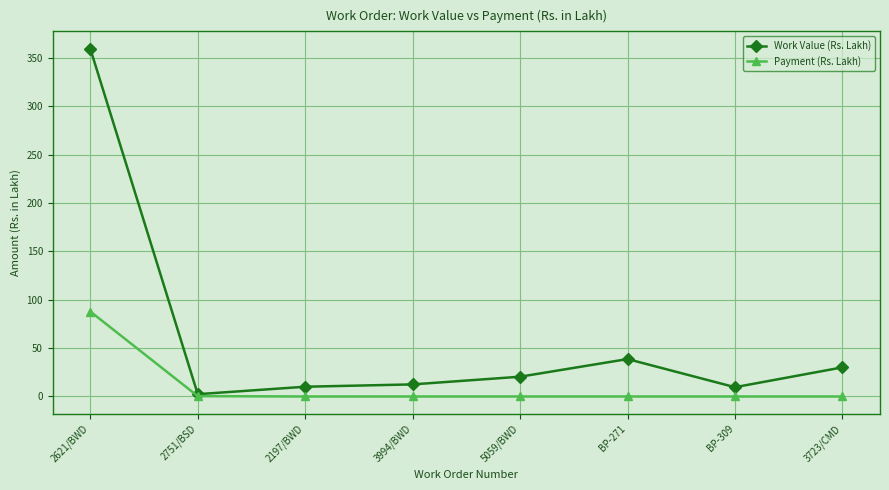

True or false: Payment (Rs. Lakh) has a value of -53.3 at 5059/BWD.

False